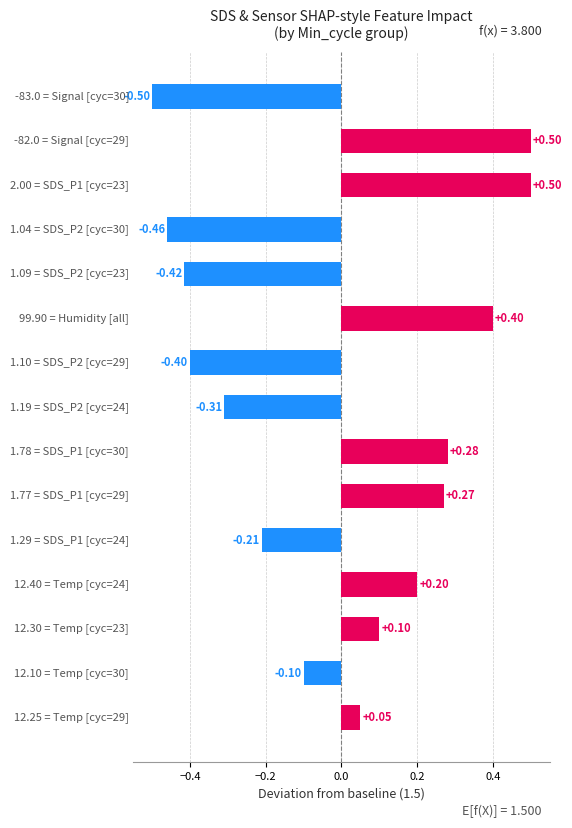

At which category does the chart reach its minimum across all series?

30